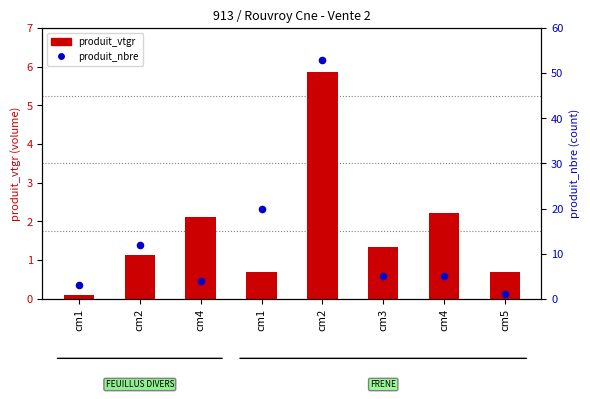

Which series has the largest total across all categories?

produit_nbre